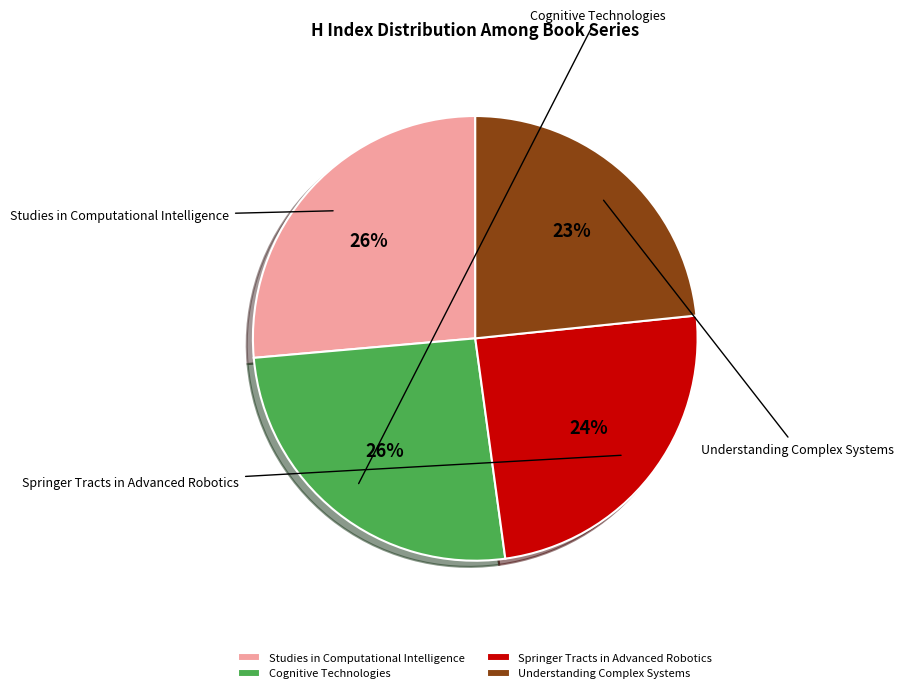

Rank the categories by value from lowest to highest.

Understanding Complex Systems, Springer Tracts in Advanced Robotics, Cognitive Technologies, Studies in Computational Intelligence